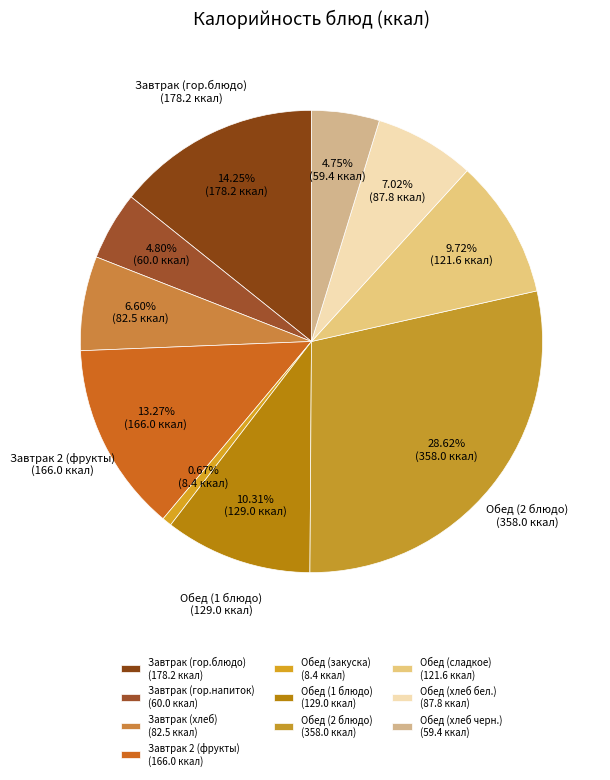

True or false: Обед (хлеб бел.) accounts for 1% of the total.

False